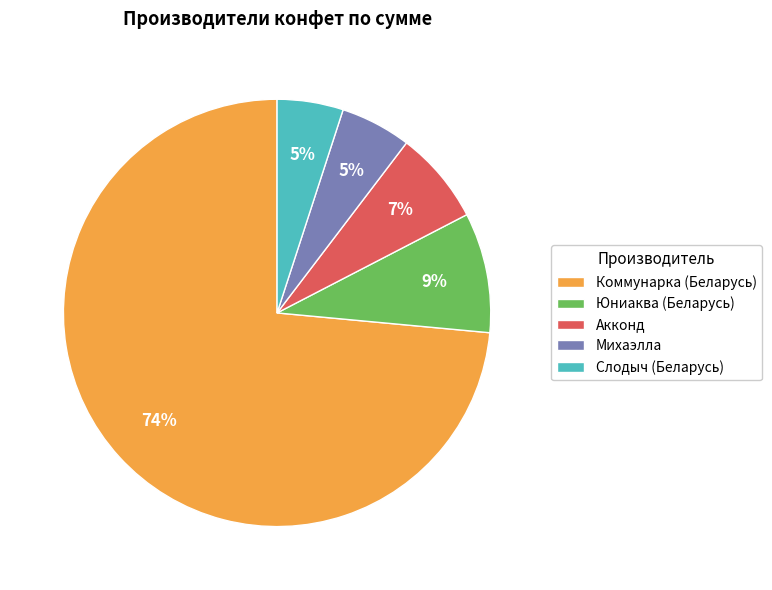

To the nearest percent, what is the difference between the Слодыч (Беларусь) and Коммунарка (Беларусь) slice percentages?

69%